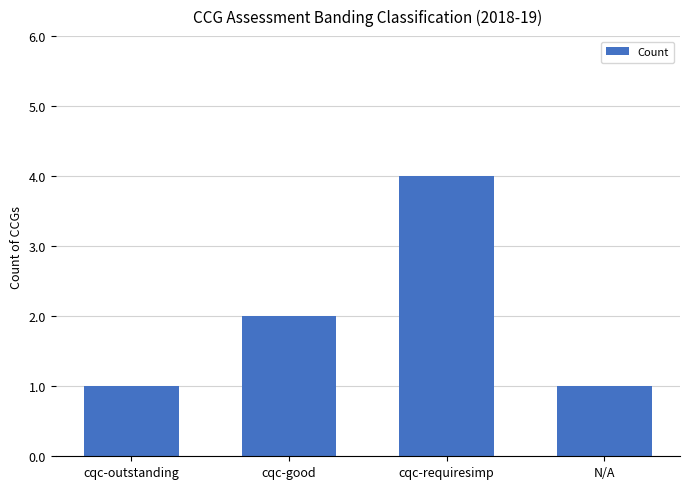

How many distinct data groups are displayed?

1